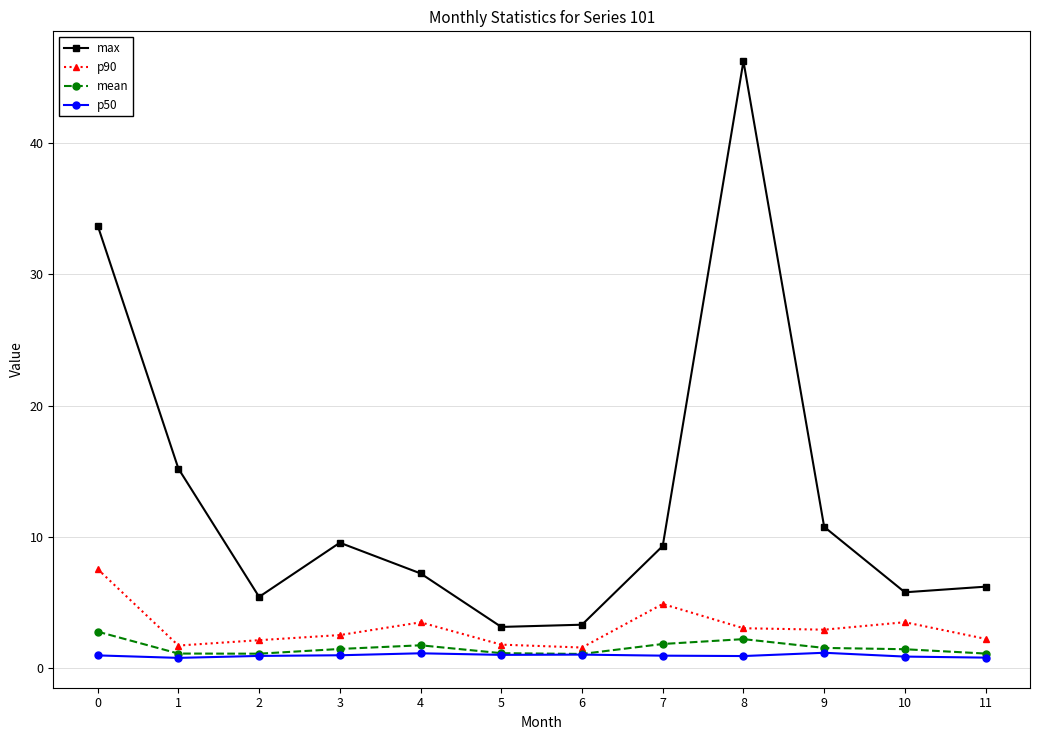

What is the total value across all series at 5?

7.0